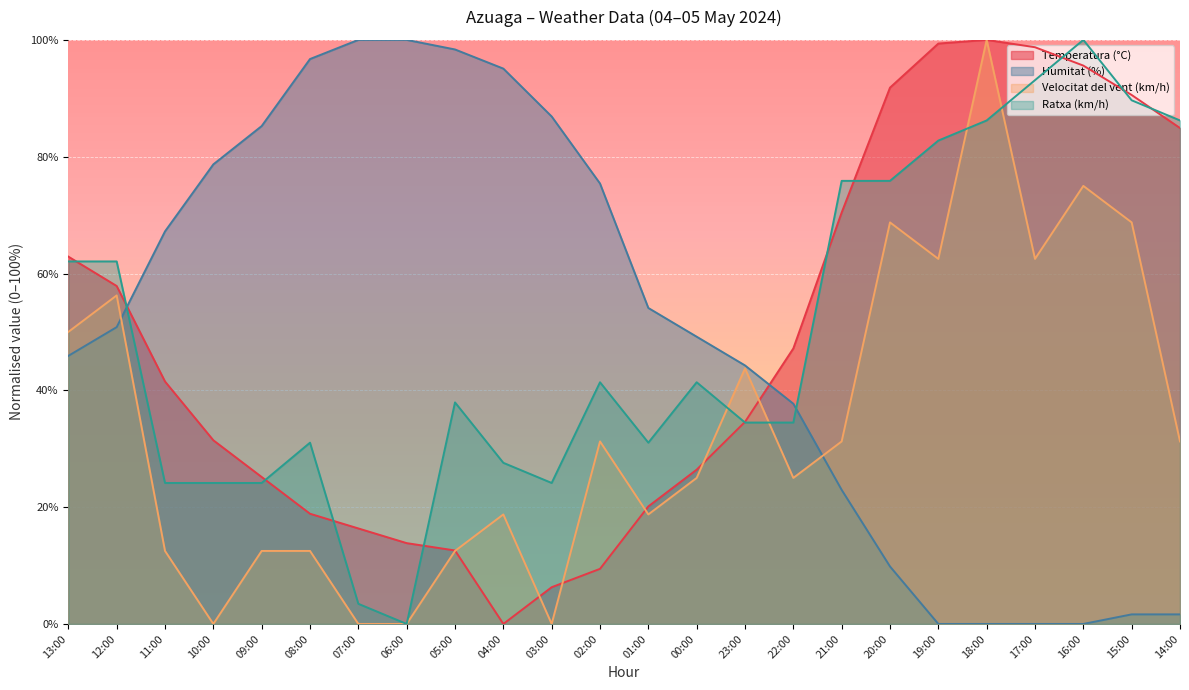

Between which two adjacent categories do Ratxa (km/h) and Temperatura (°C) first intersect?

13:00 and 12:00